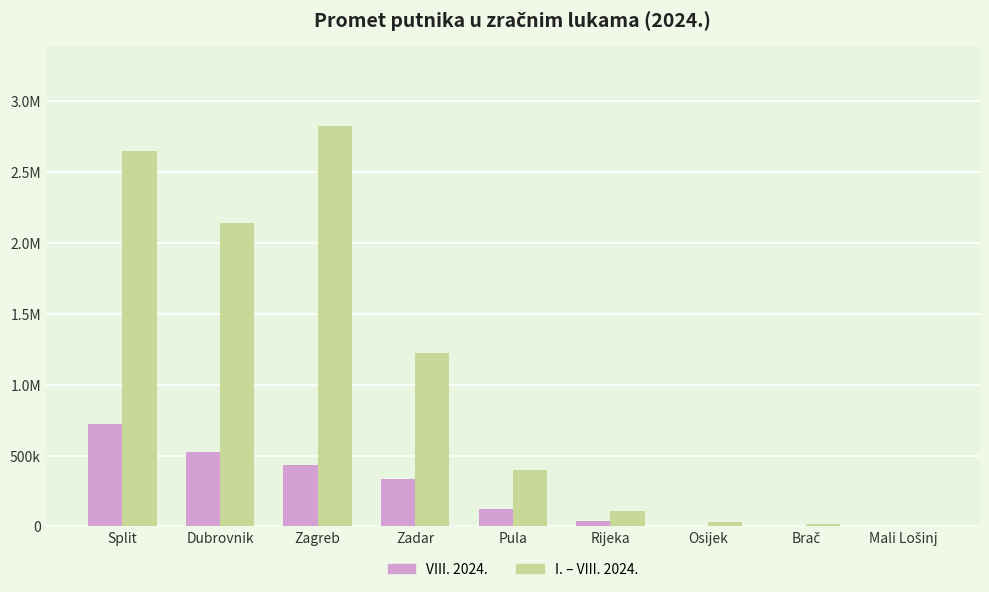

What are all the series names shown in the legend?

VIII. 2024., I. – VIII. 2024.